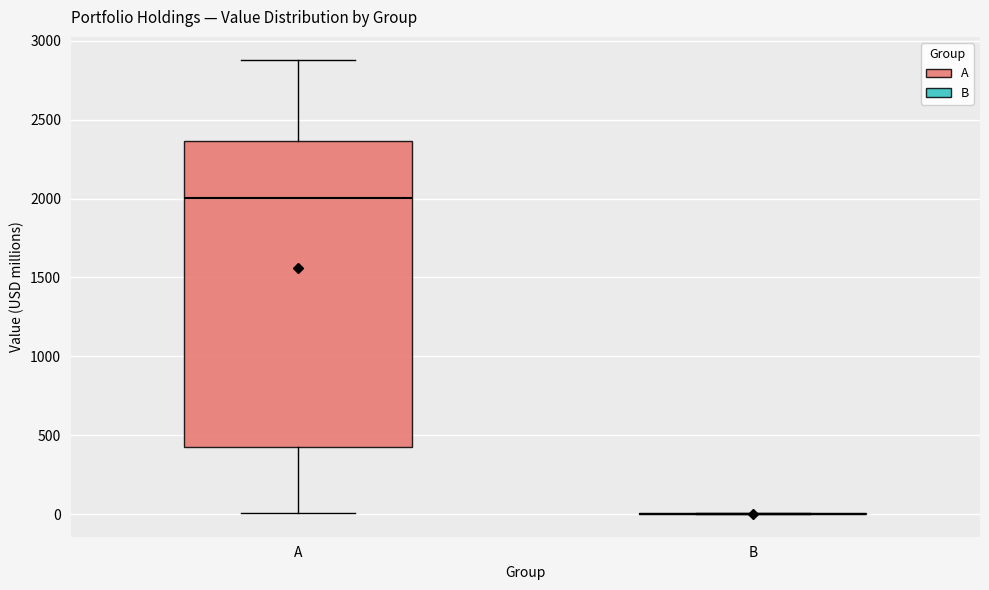

Reading left to right, read every box against the y-axis: the position of its median line, the range the box covers, and the ends of its whiskers. The values are not printed on the chart, so give them approximately, as read against the axis.

A: median 2000, box 400 to 2350, whiskers 0 to 2900
B: box collapsed to a line at 0, whiskers 0 to 0